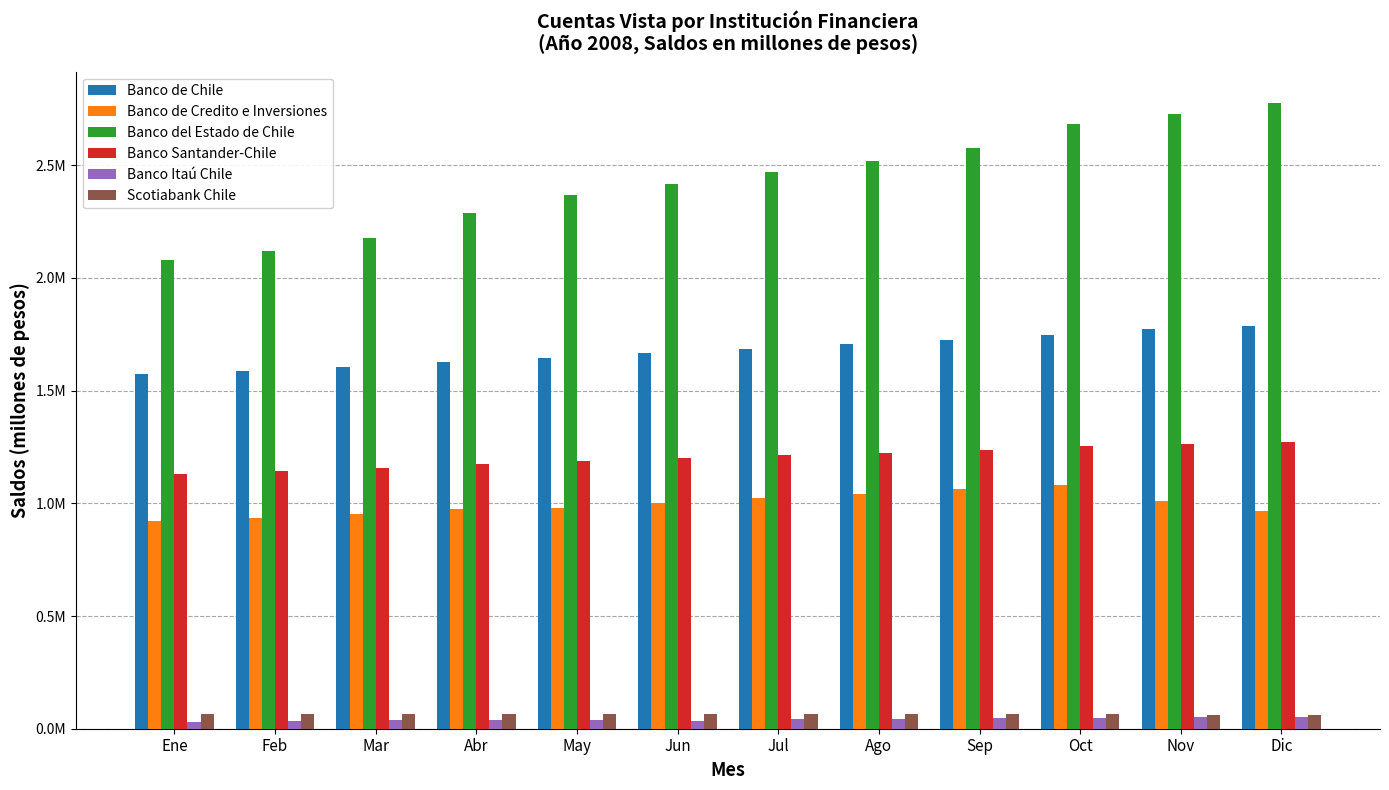

Does the chart contain any negative values?

No